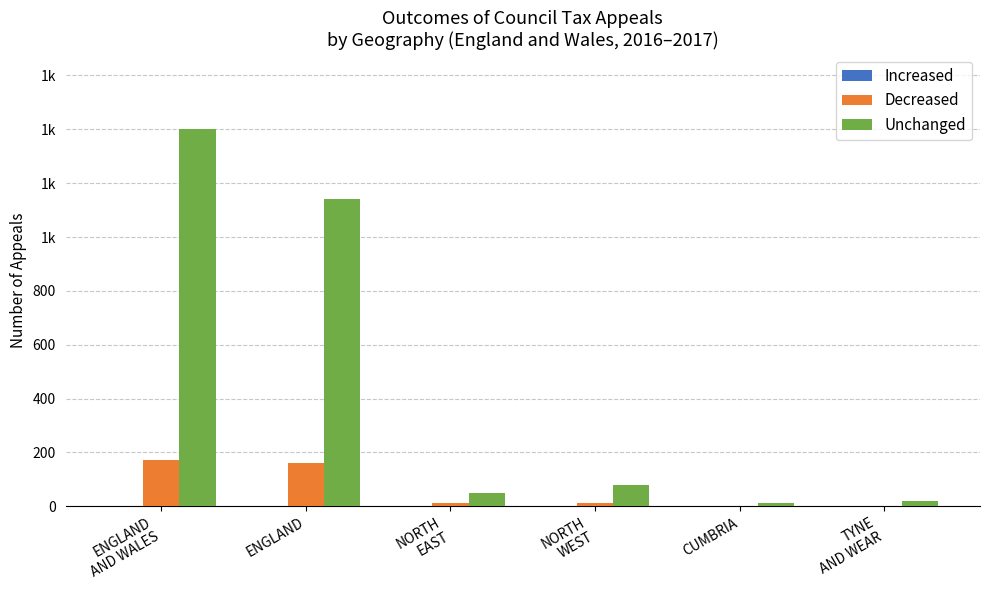

Does the chart contain stacked bars?

No